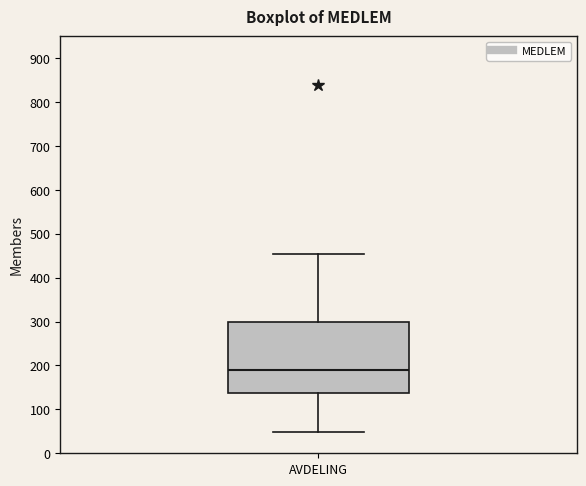

Where is the upper edge of the box for AVDELING on the y-axis? The values are not printed on the chart, so give them approximately, as read against the axis.

300